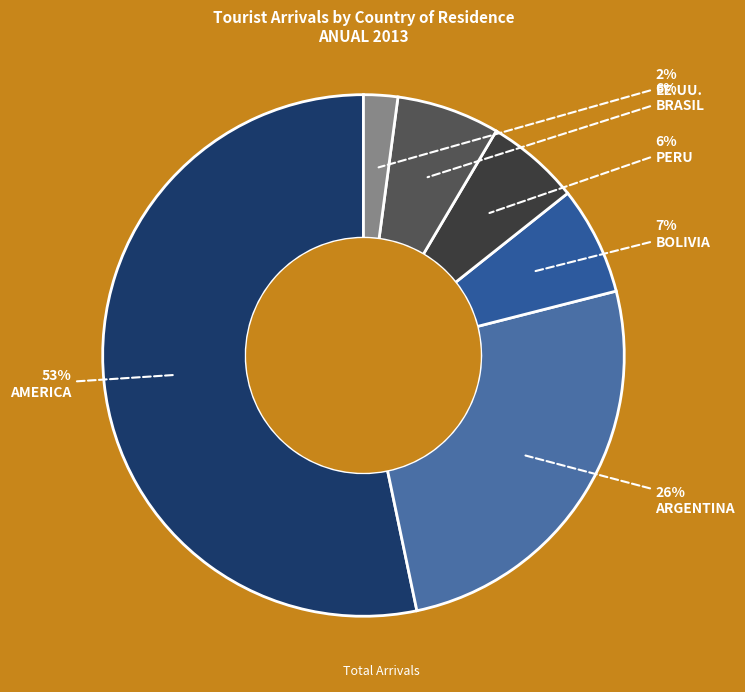

How many segments does this pie chart have?

6